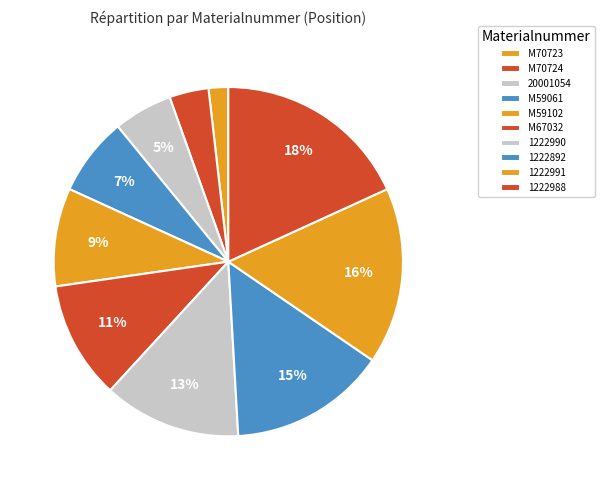

What is the total percentage of 1222892 and M70724?

18.2%